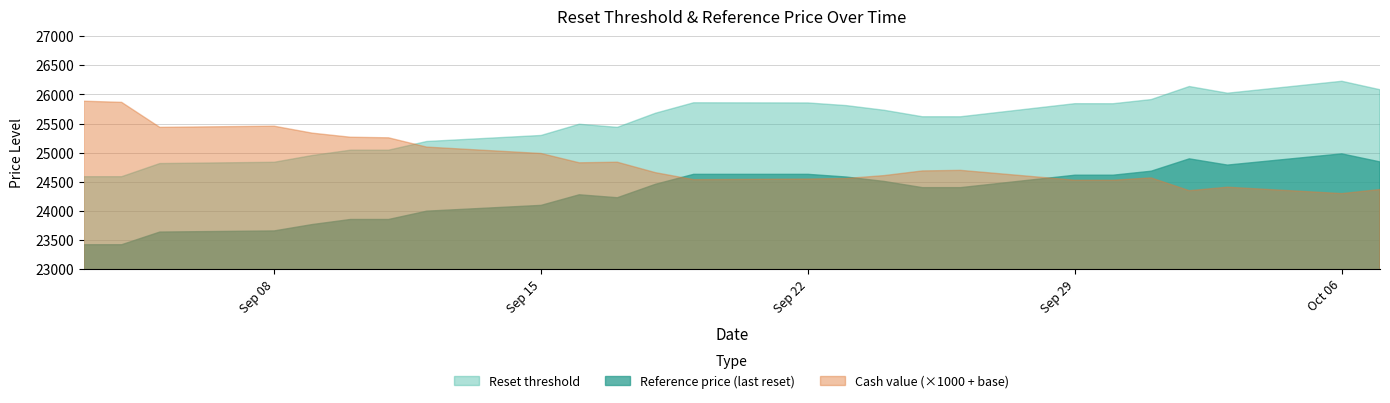

Which category has the lowest value in the Reset threshold series?

2025-09-03